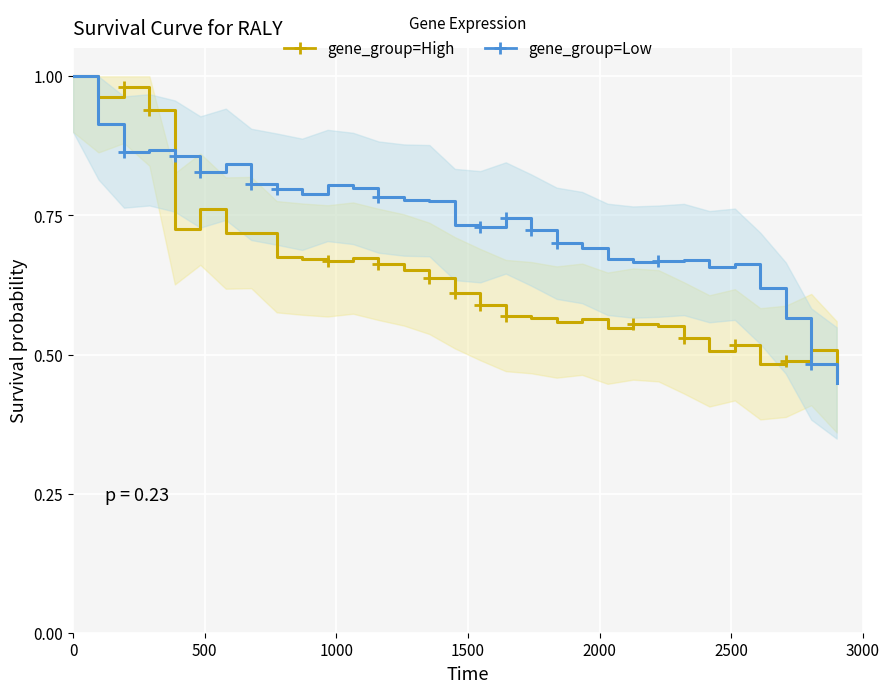

True or false: gene_group=High and gene_group=Low cross at least once.

True